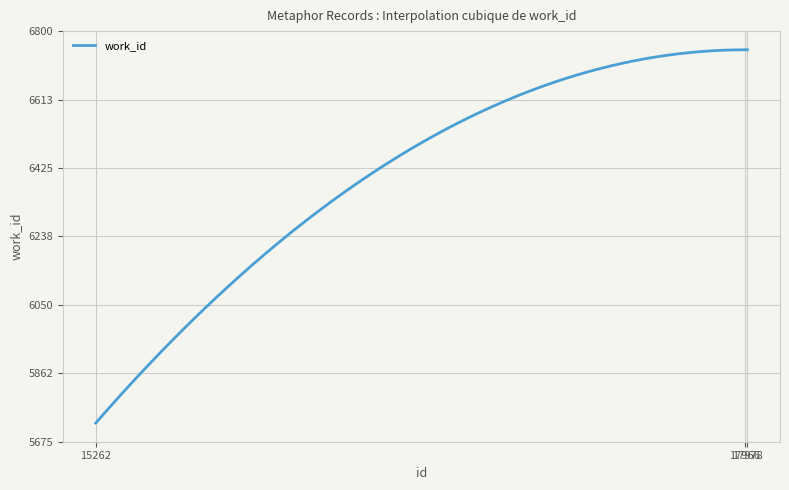

What is the maximum value shown in the chart?

6749.0